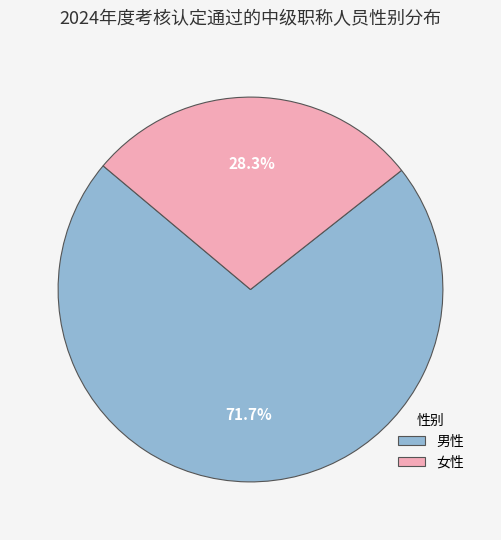

Which slice represents more than half of the pie?

男性